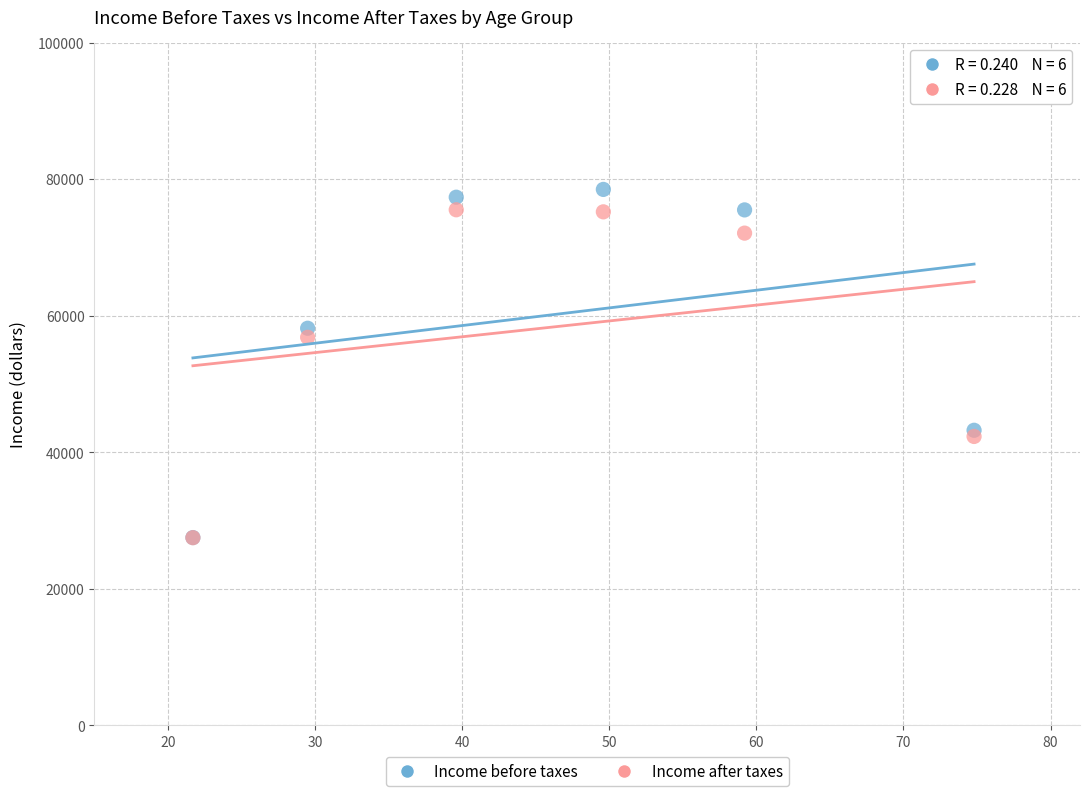

In the Income before taxes series, what Y value is closest to 53016?

58179